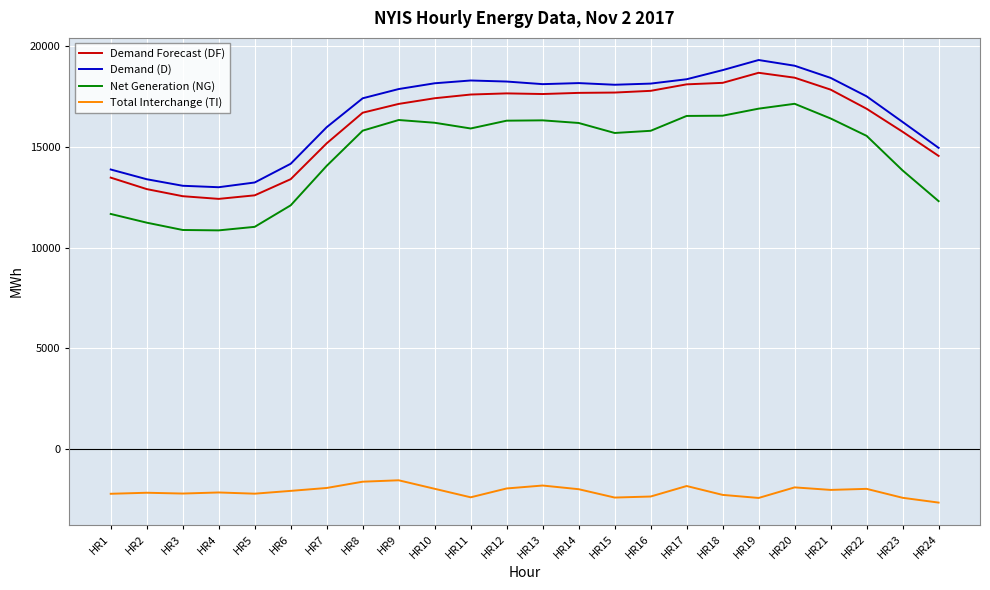

Which series has the largest total across all categories?

Demand (D)